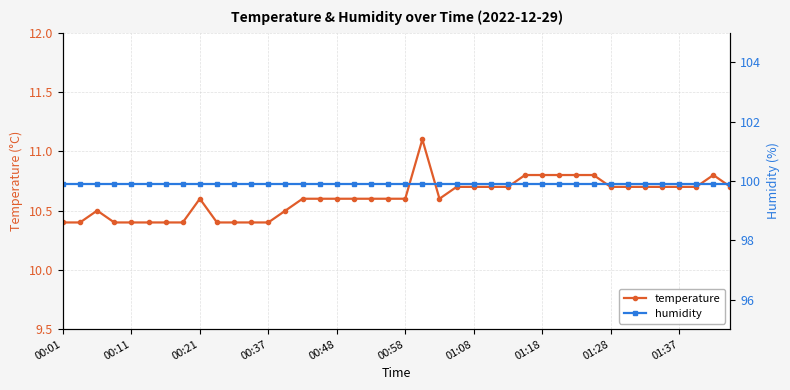

What are all the series names shown in the legend?

temperature, humidity